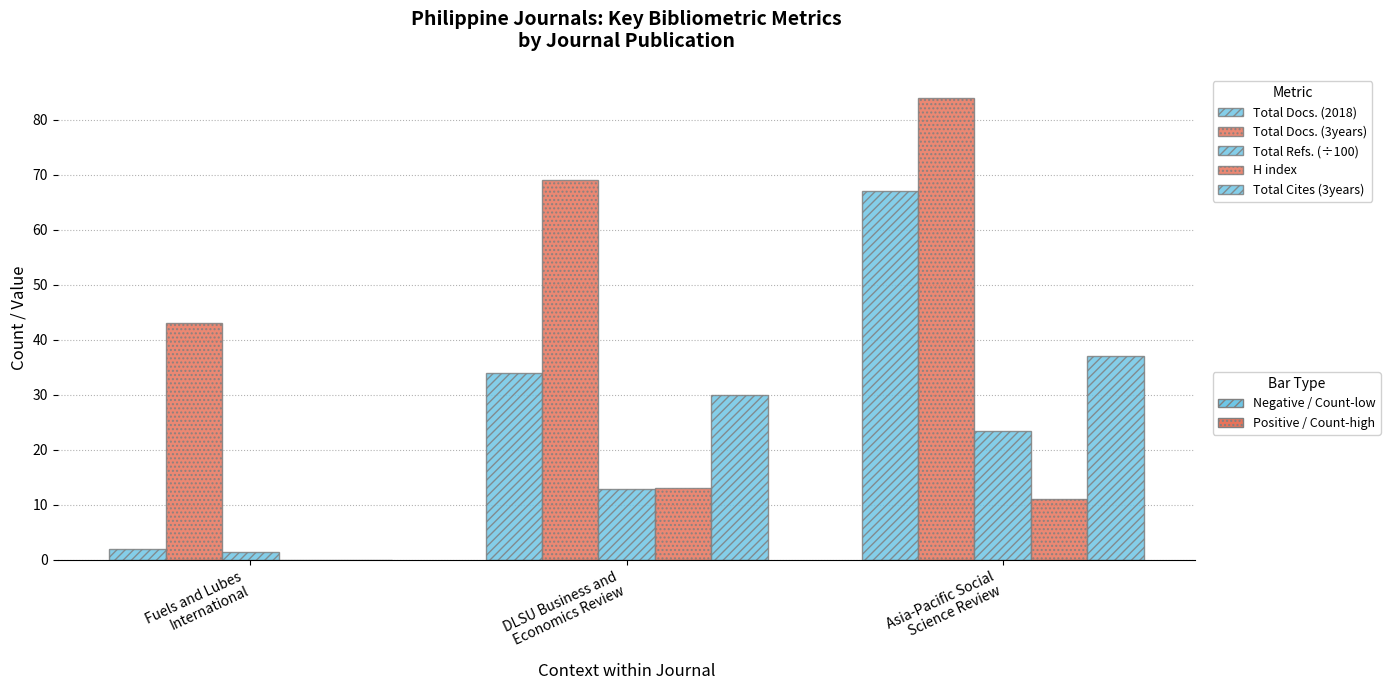

How many categories are shown in the chart?

3